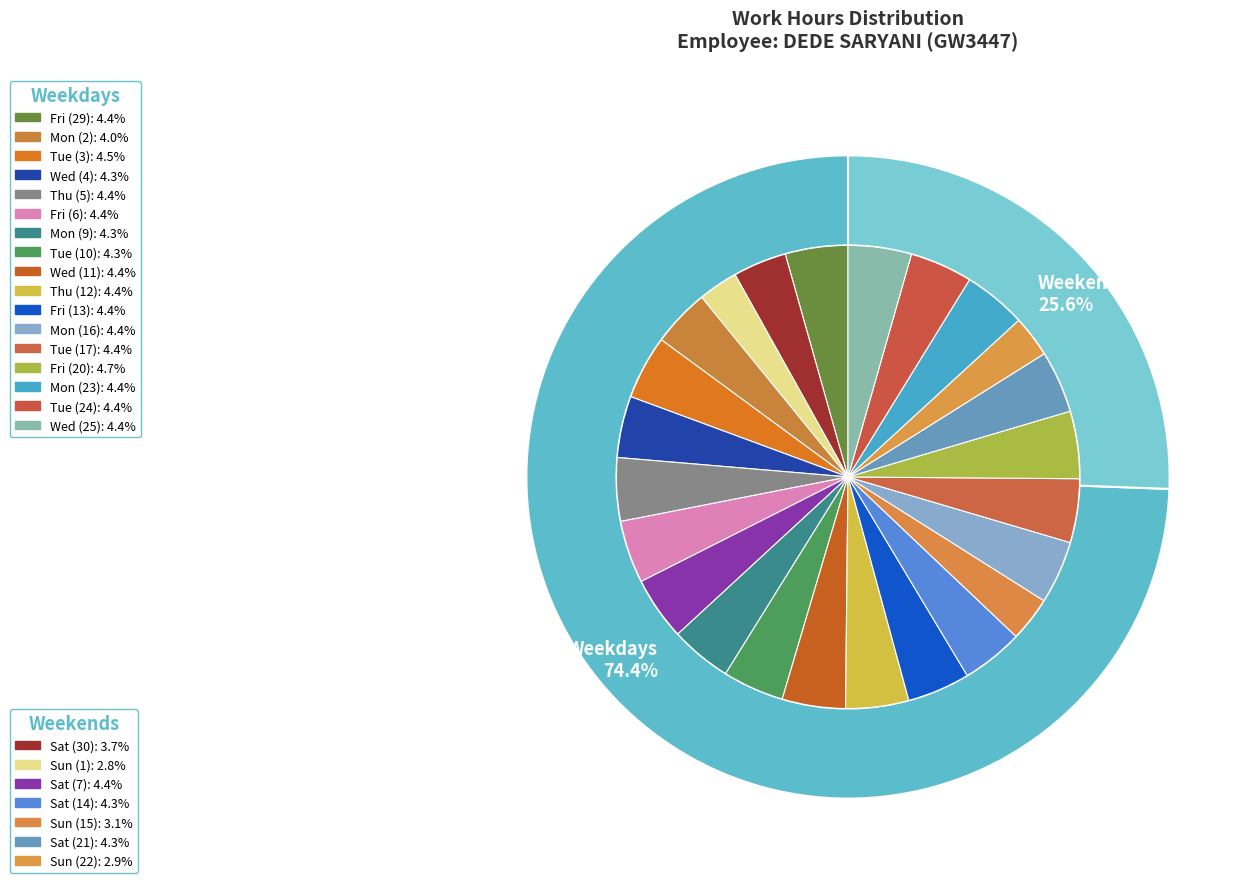

True or false: Fri (29) accounts for 4% of the total.

True